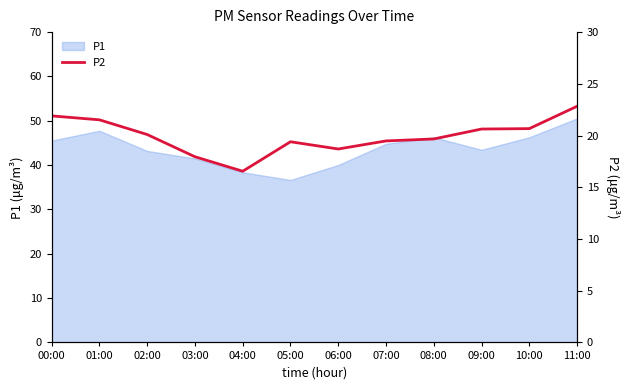

Is it true that P1 equals 46.3 at 10:00?

True